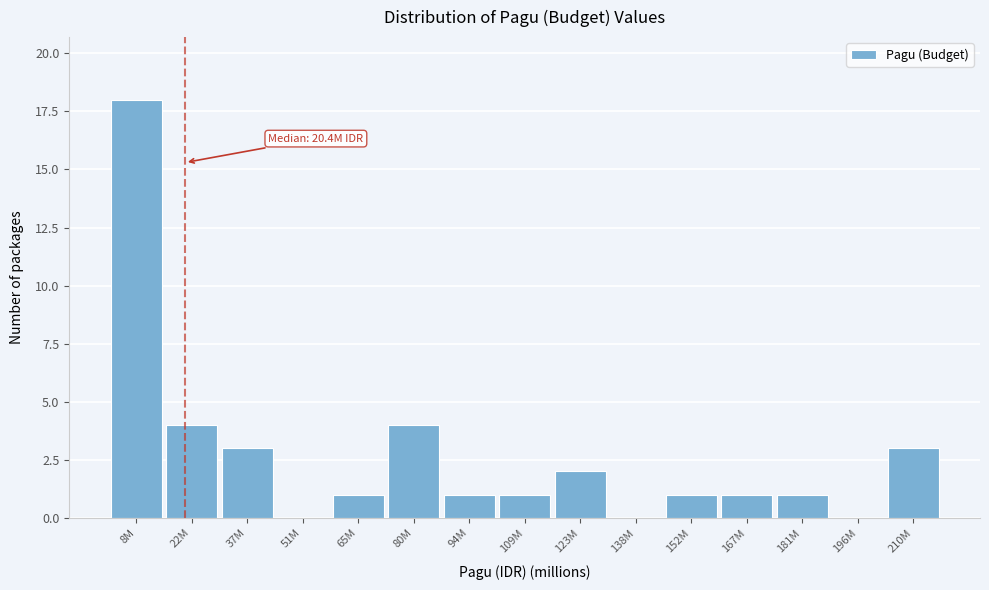

Reading left to right, what are all the values shown in this chart?

8M=18	22M=4	37M=3	51M=0	65M=1	80M=4	94M=1	109M=1	123M=2	138M=0	152M=1	167M=1	181M=1	196M=0	210M=3